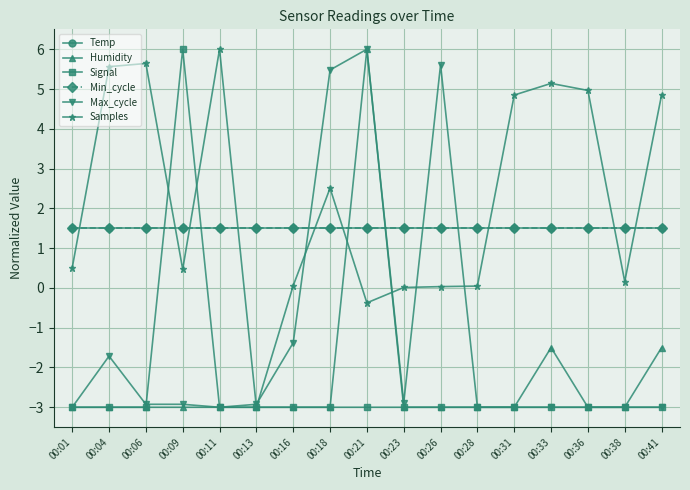

Does the chart have visible grid lines?

Yes